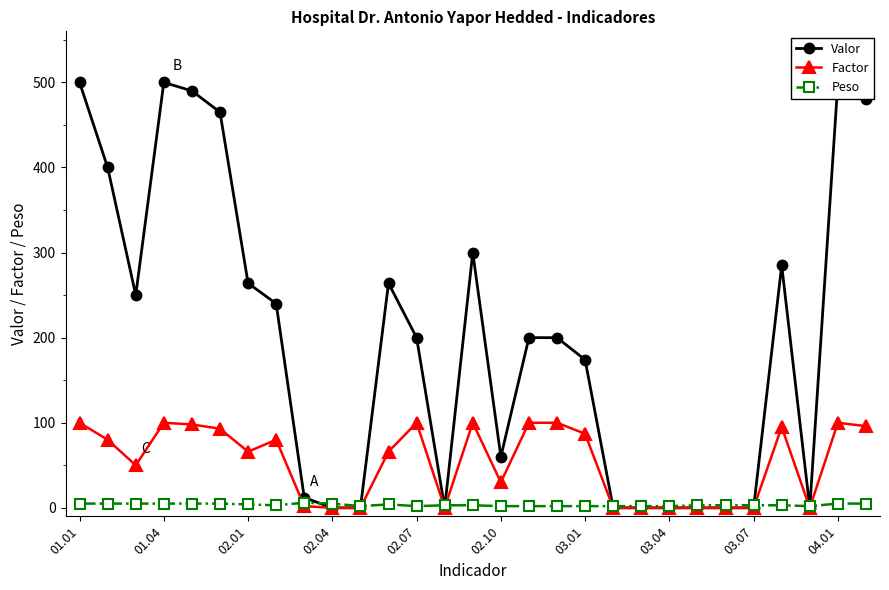

True or false: Factor has more than 0 interior local peaks.

True